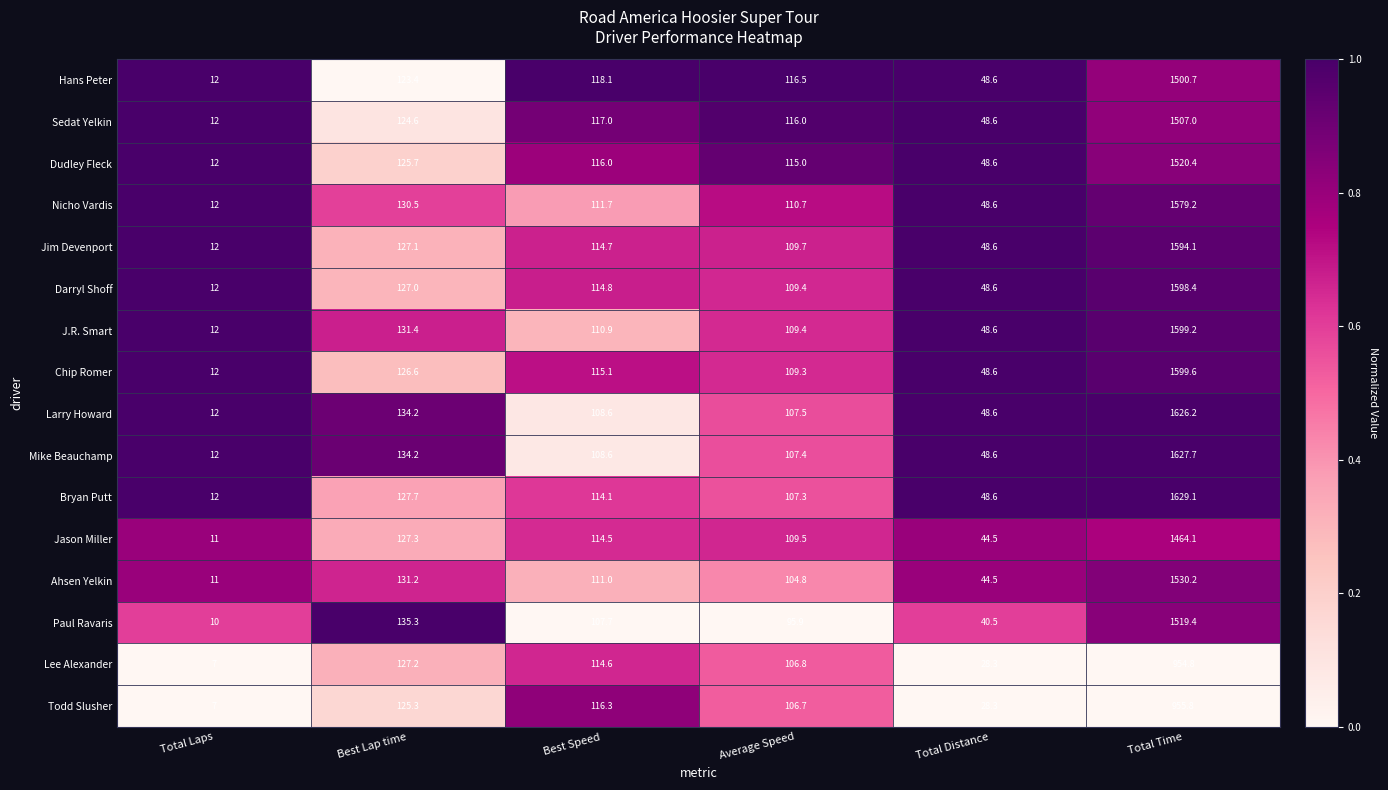

The Jason Miller series shows 11.0 at Total Laps. True or false?

True